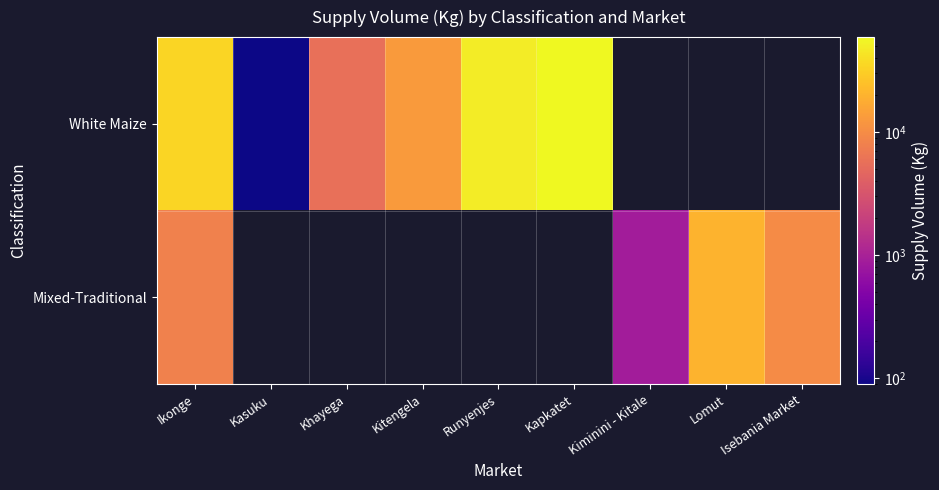

Which has a higher value, Isebania Market or Ikonge?

Ikonge